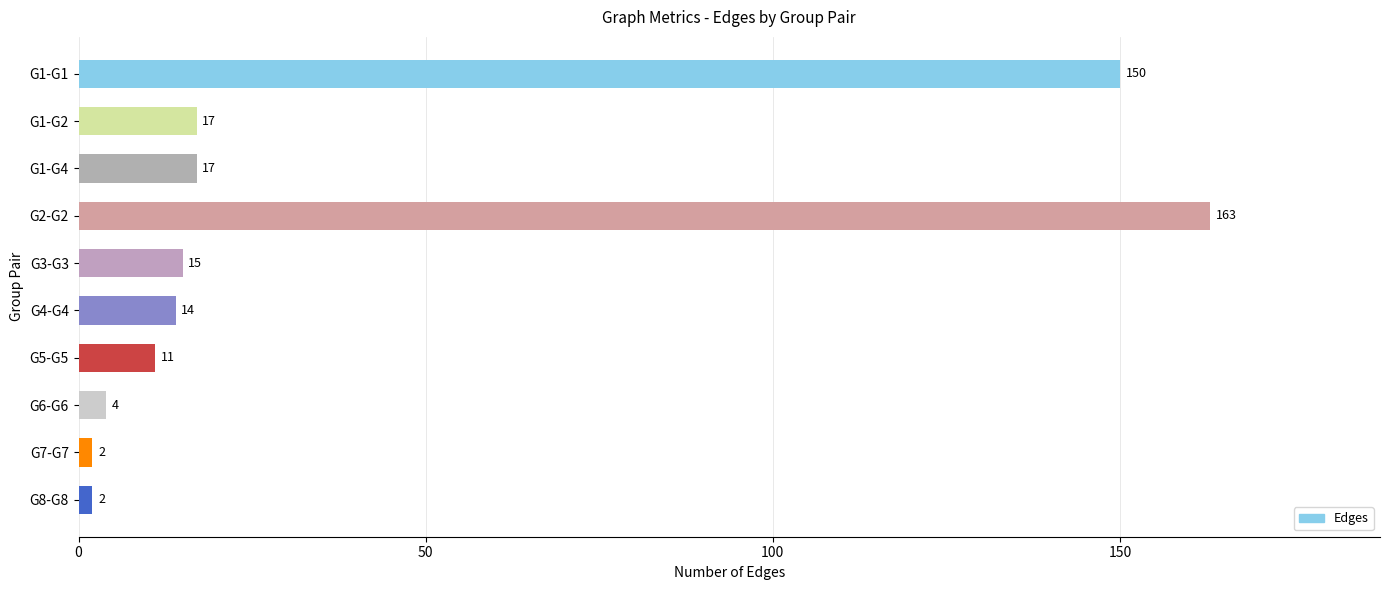

The chart shows a value of 14 at G4-G4. True or false?

True